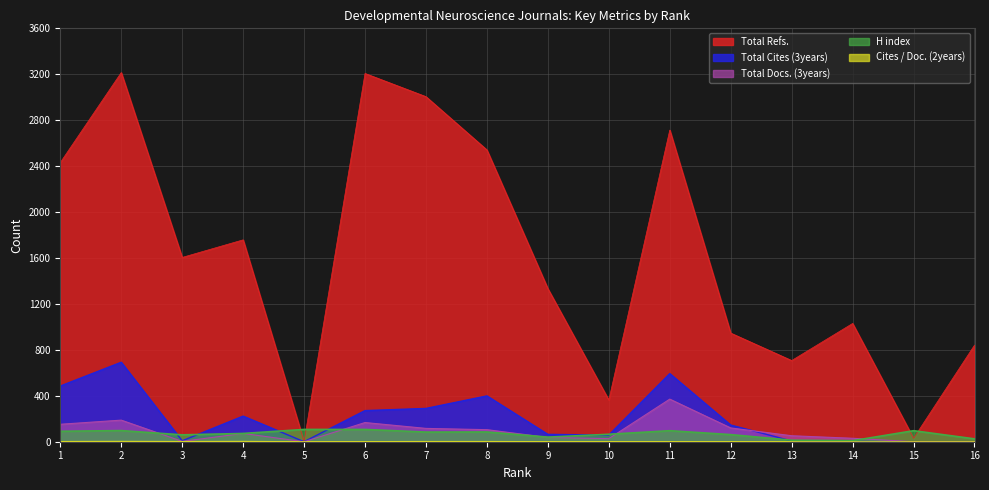

Is it true that Total Docs. (3years) equals 211 at 1?

False